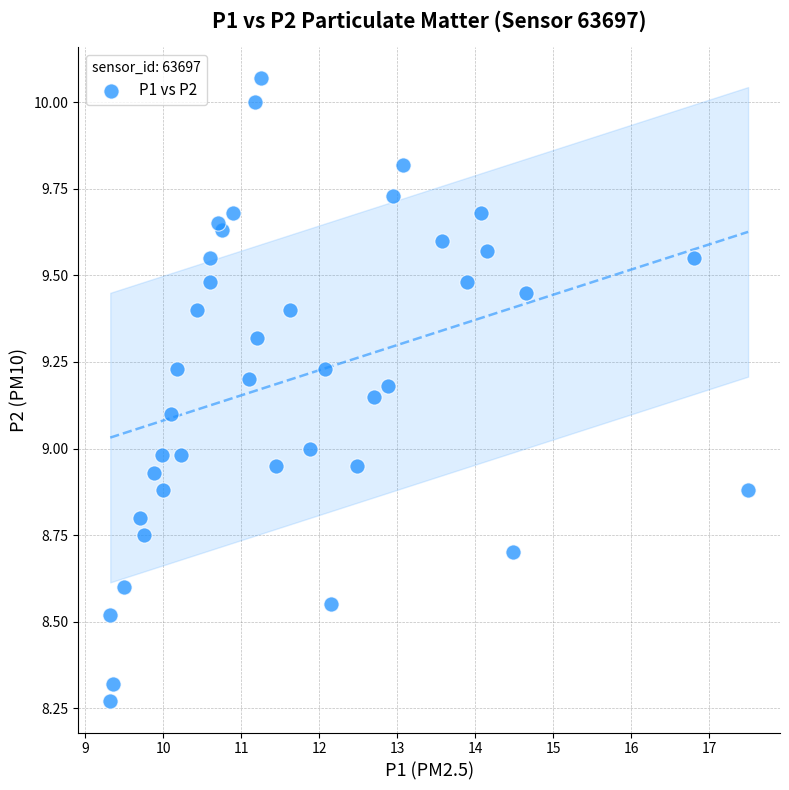

What is the range of X values (max minus min)?

8.2